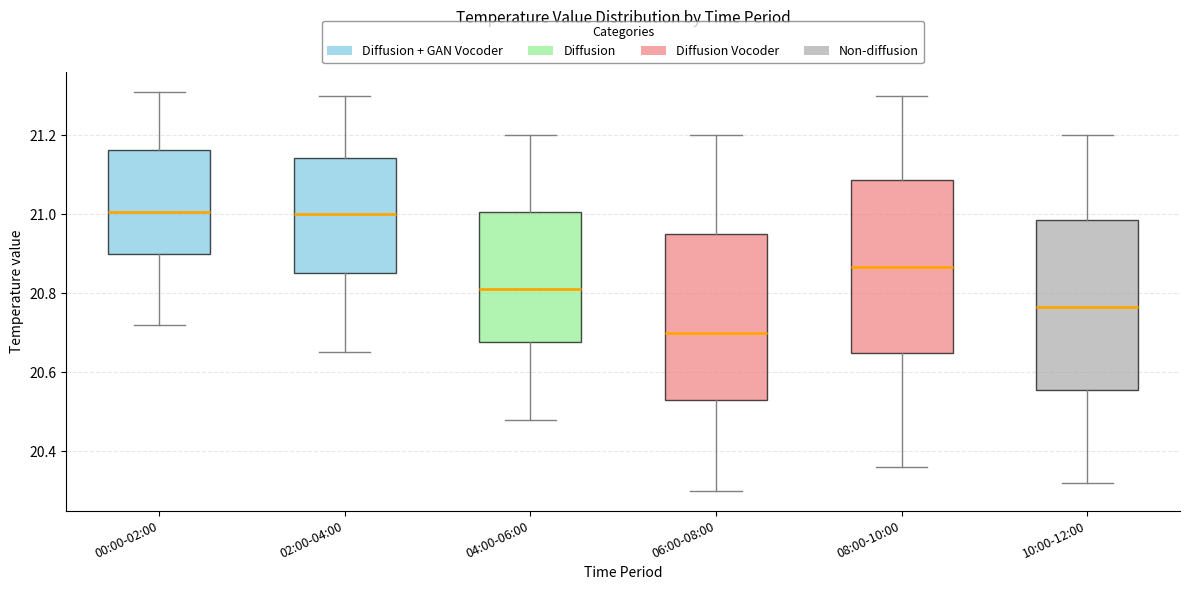

Reading left to right, transcribe this box plot: for each box, give where its median line is, the range the box spans, and where its two whiskers end, as read against the y-axis. The values are not printed on the chart, so give them approximately, as read against the axis.

00:00-02:00: median 21.00, box 20.90 to 21.16, whiskers 20.72 to 21.32
02:00-04:00: median 21.00, box 20.86 to 21.14, whiskers 20.66 to 21.30
04:00-06:00: median 20.82, box 20.68 to 21.00, whiskers 20.48 to 21.20
06:00-08:00: median 20.70, box 20.54 to 20.96, whiskers 20.30 to 21.20
08:00-10:00: median 20.86, box 20.64 to 21.08, whiskers 20.36 to 21.30
10:00-12:00: median 20.76, box 20.56 to 20.98, whiskers 20.32 to 21.20